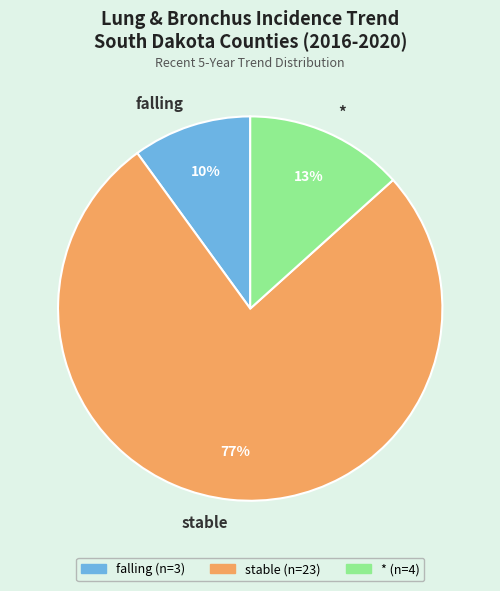

Do falling and * together represent more than half of the pie?

No